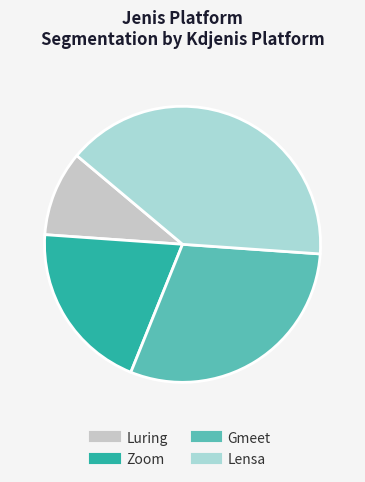

Is there a majority slice in this chart?

No